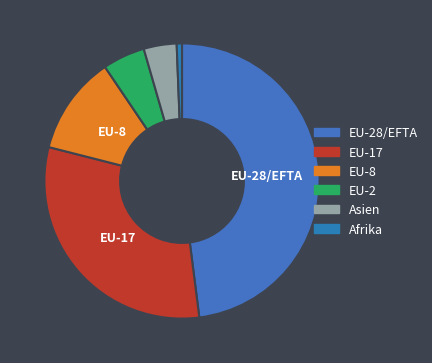

Does EU-17 account for over 50% of the chart?

No